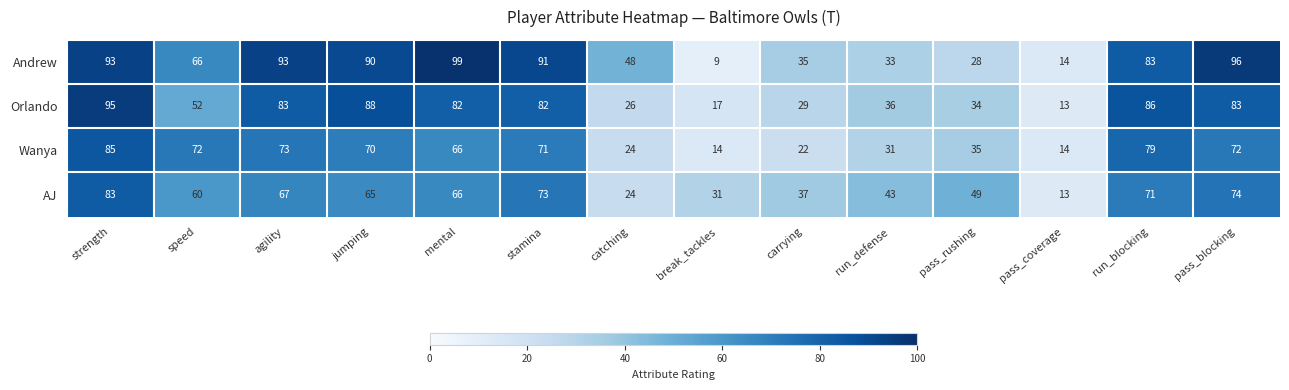

List the series in order of their peak value, lowest first.

AJ, Wanya, Orlando, Andrew